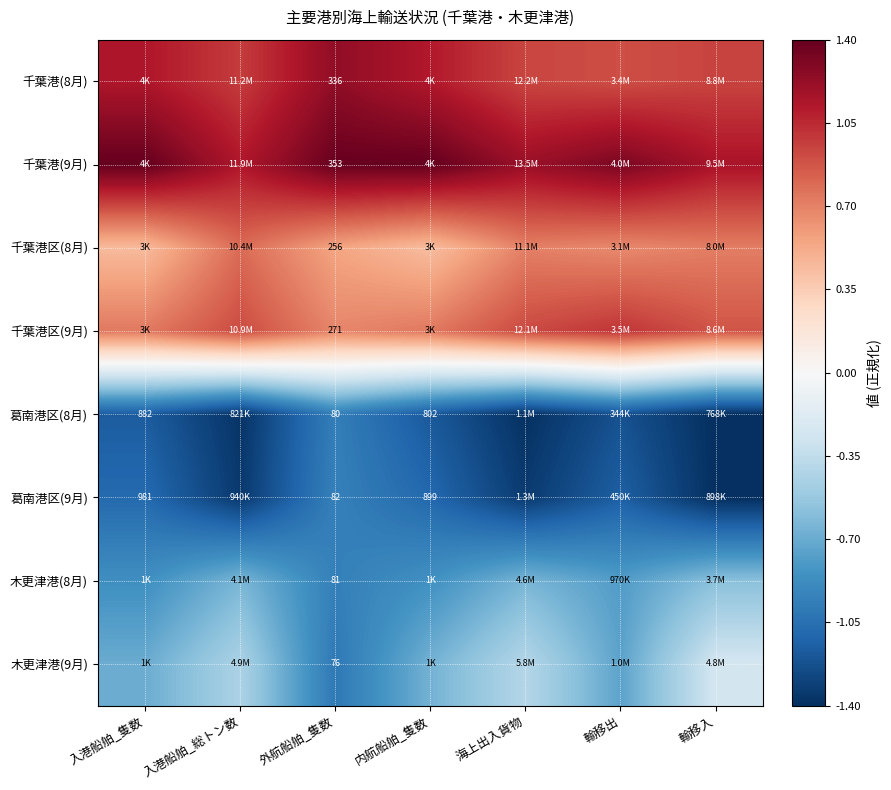

What is the difference between the maximum and minimum values in the 千葉港区(9月) series?

0.3